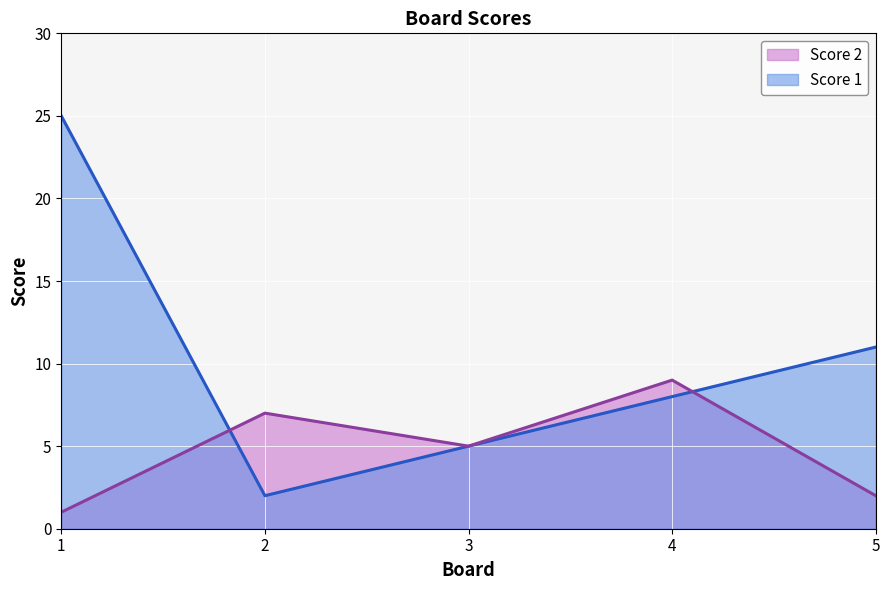

Which series changed the most between 1 and 2?

Score 1